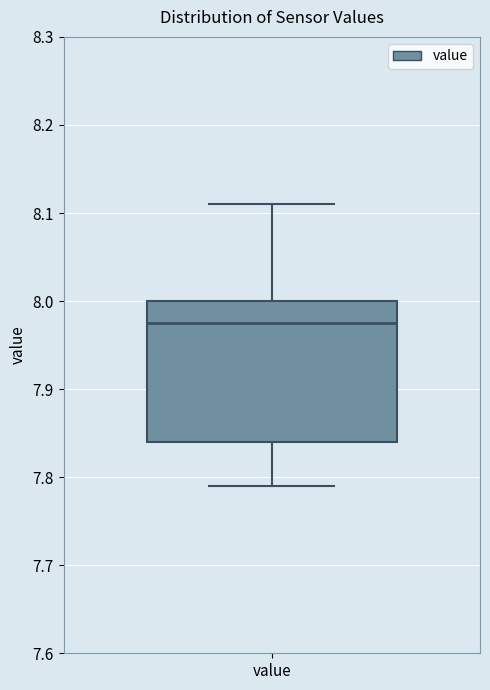

Transcribe this box plot: give where the median line is, the range the box spans, and where the two whiskers end, as read against the y-axis. The values are not printed on the chart, so give them approximately, as read against the axis.

median 7.98, box 7.84 to 8.00, whiskers 7.79 to 8.11